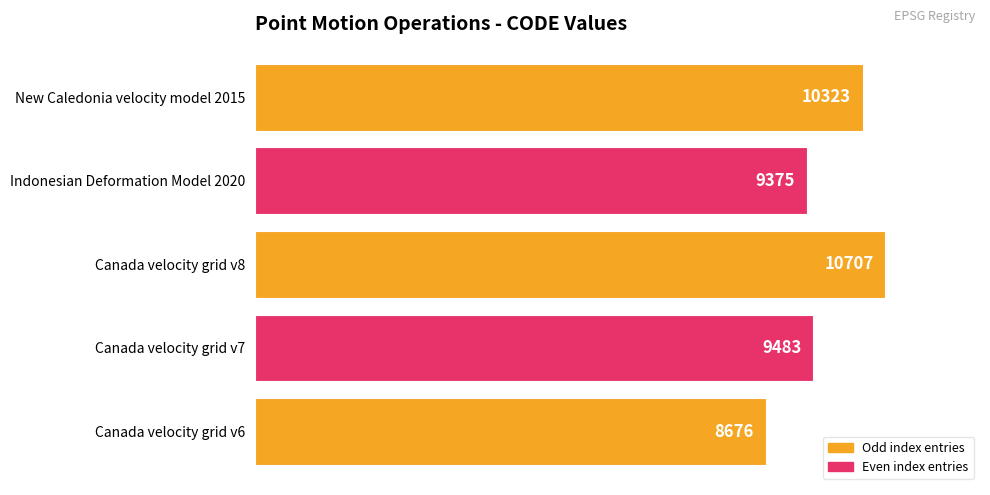

Rank the categories by value from lowest to highest.

Canada velocity grid v6, Indonesian Deformation Model 2020, Canada velocity grid v7, New Caledonia velocity model 2015, Canada velocity grid v8